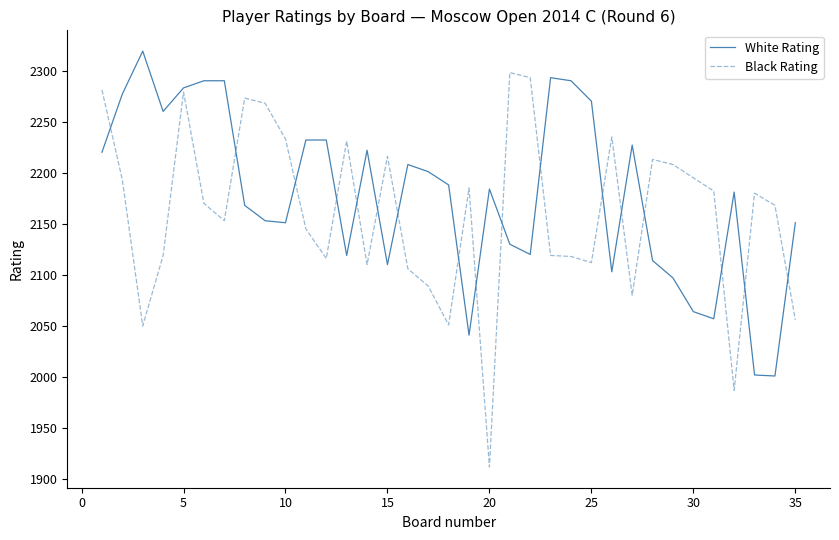

Is this an area chart (filled region under the line)?

No